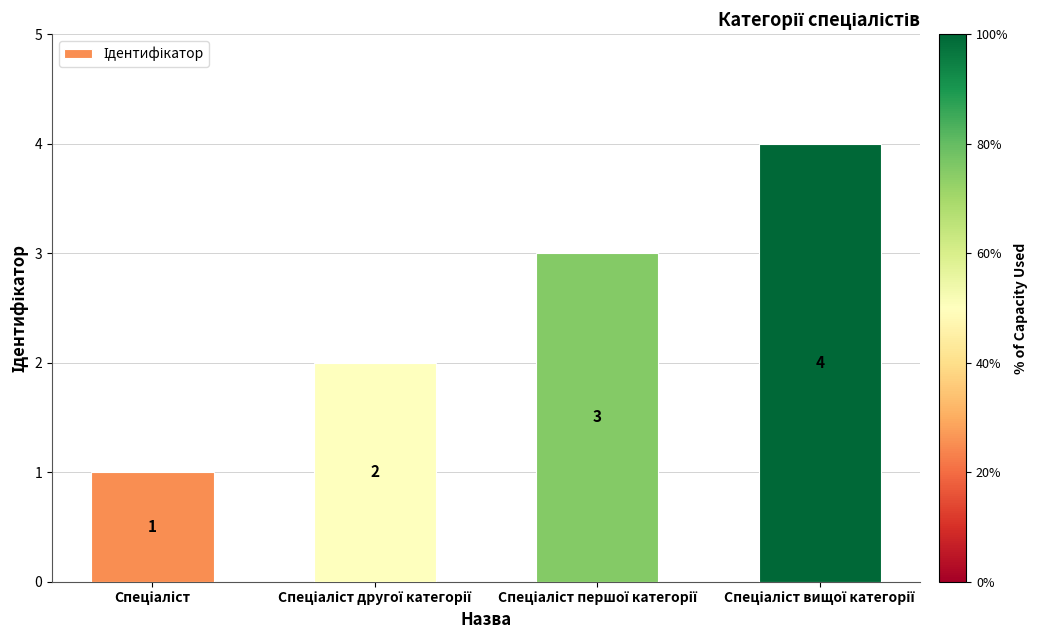

What is the greatest value displayed?

4